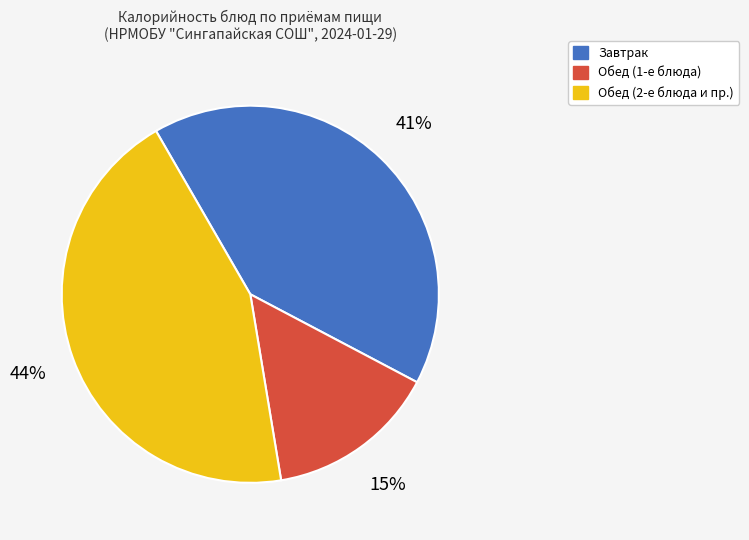

Is there any slice that represents more than half of the pie?

No